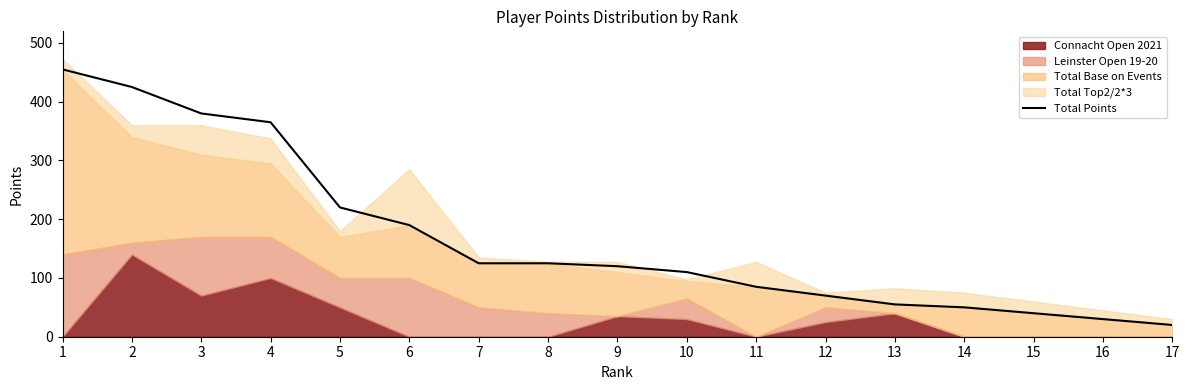

List the labels in order of value, largest first.

1, 2, 3, 4, 5, 6, 7, 8, 9, 10, 11, 12, 13, 14, 15, 16, 17